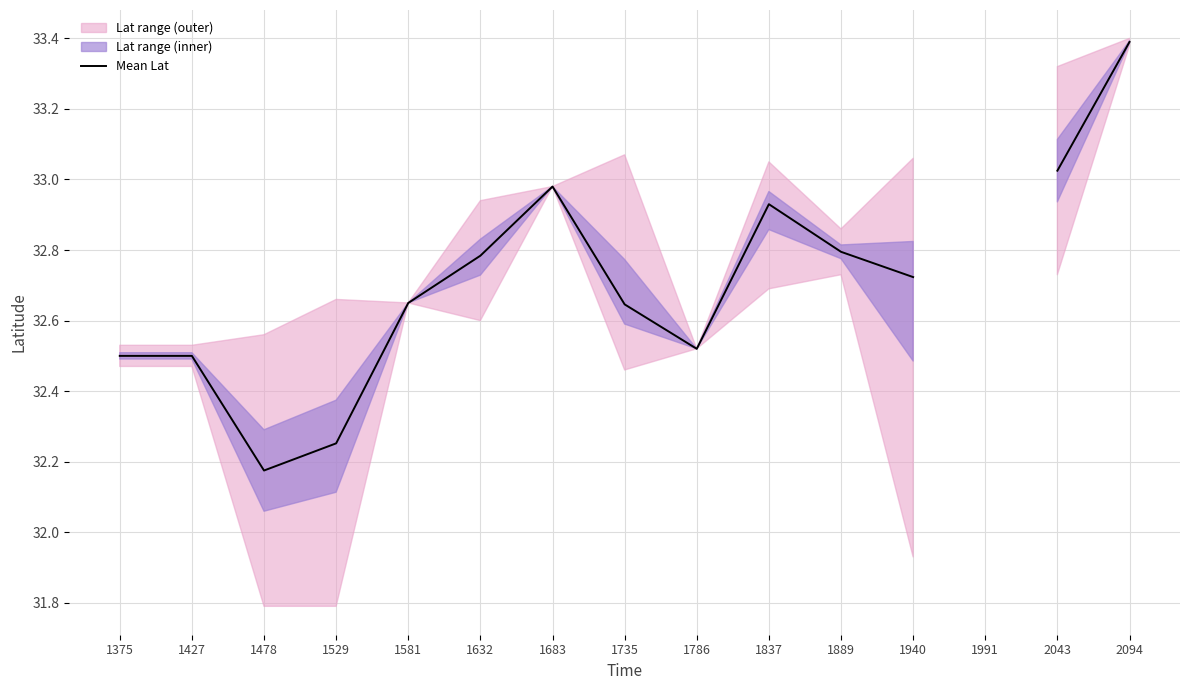

Is it true that the value at 2043 is 33.0?

True